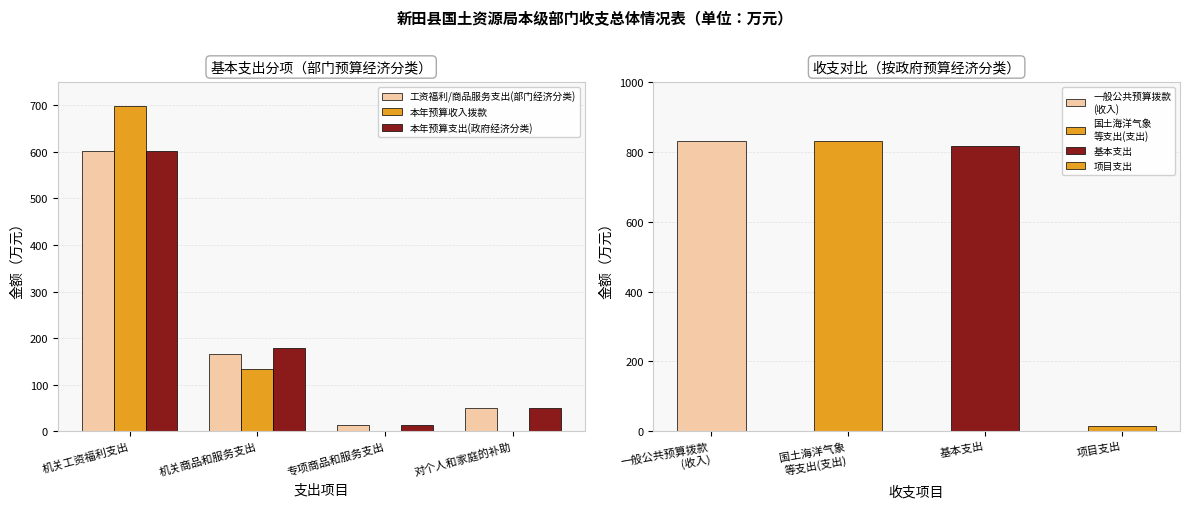

Which series changed the most between 机关工资福利支出 and 机关商品和服务支出?

本年预算收入拨款